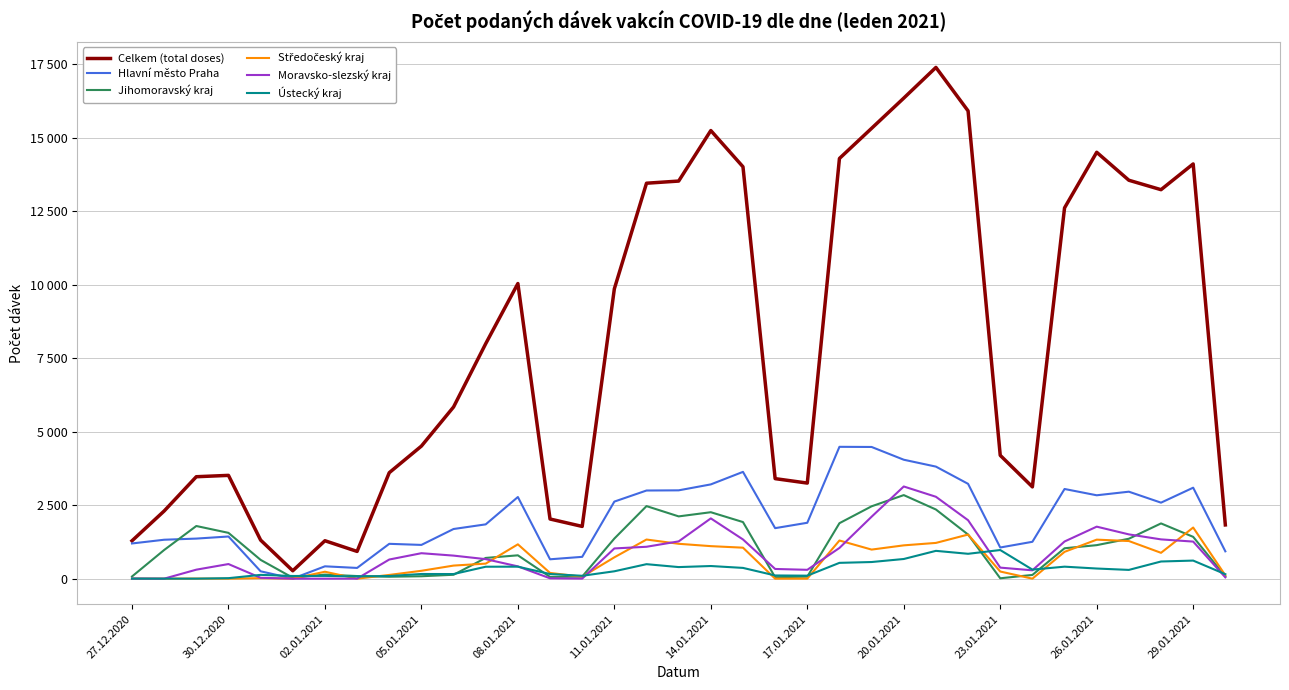

True or false: Celkem (total doses) and Hlavní město Praha cross at least once.

False